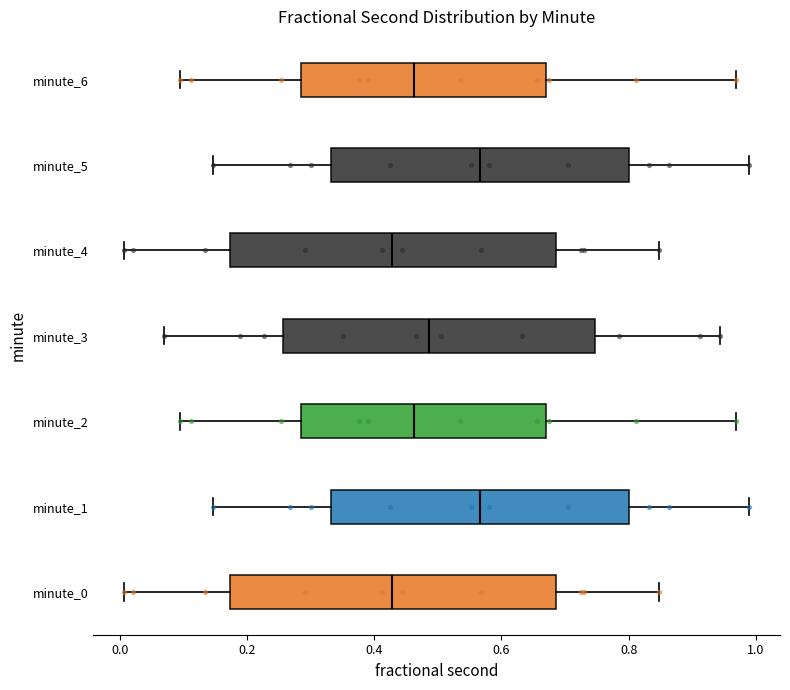

Reading bottom to top, read every box against the x-axis: the position of its median line, the range the box covers, and the ends of its whiskers. The values are not printed on the chart, so give them approximately, as read against the axis.

minute_0: median 0.42, box 0.18 to 0.68, whiskers 0.00 to 0.84
minute_1: median 0.56, box 0.34 to 0.80, whiskers 0.14 to 0.98
minute_2: median 0.46, box 0.28 to 0.66, whiskers 0.10 to 0.96
minute_3: median 0.48, box 0.26 to 0.74, whiskers 0.06 to 0.94
minute_4: median 0.42, box 0.18 to 0.68, whiskers 0.00 to 0.84
minute_5: median 0.56, box 0.34 to 0.80, whiskers 0.14 to 0.98
minute_6: median 0.46, box 0.28 to 0.66, whiskers 0.10 to 0.96